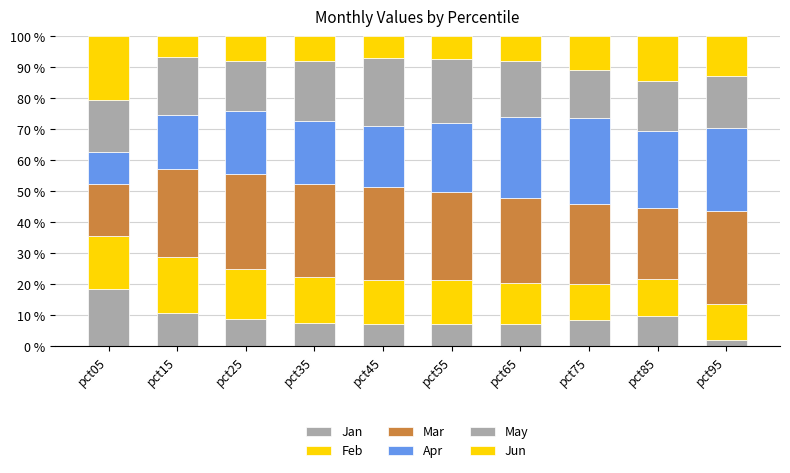

How many bars are there in total?

10